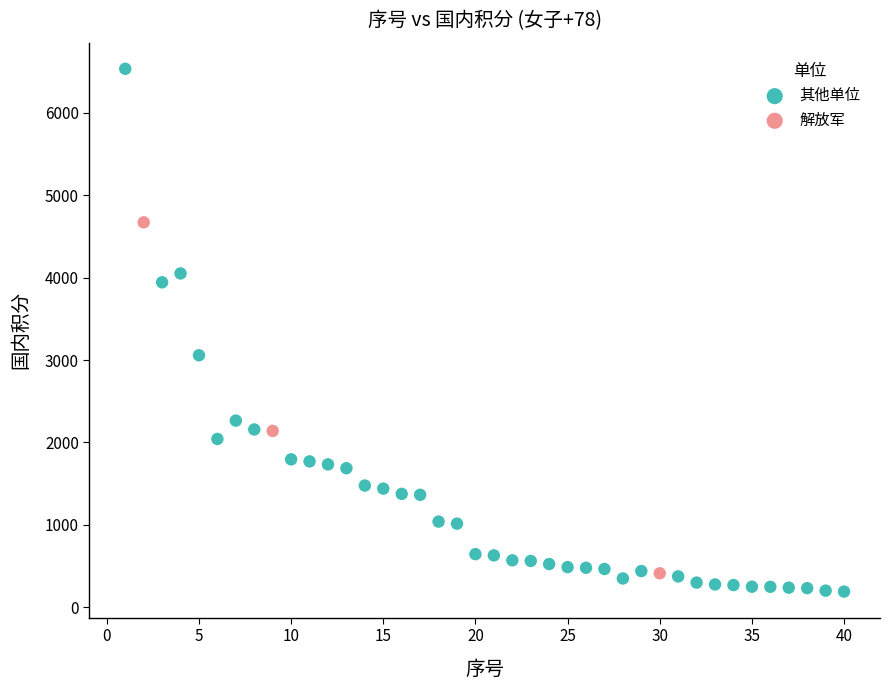

What are all the series names shown in the legend?

其他单位, 解放军